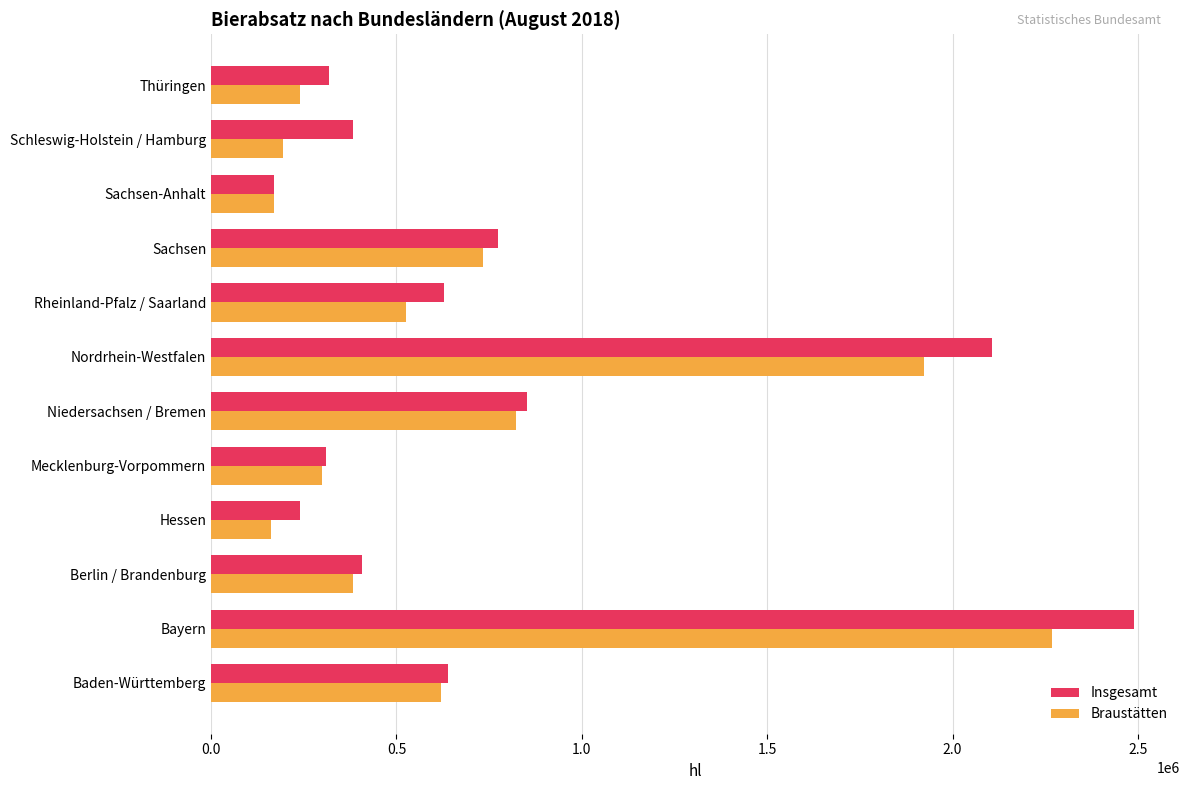

At how many categories does at least one series exceed 886907?

2